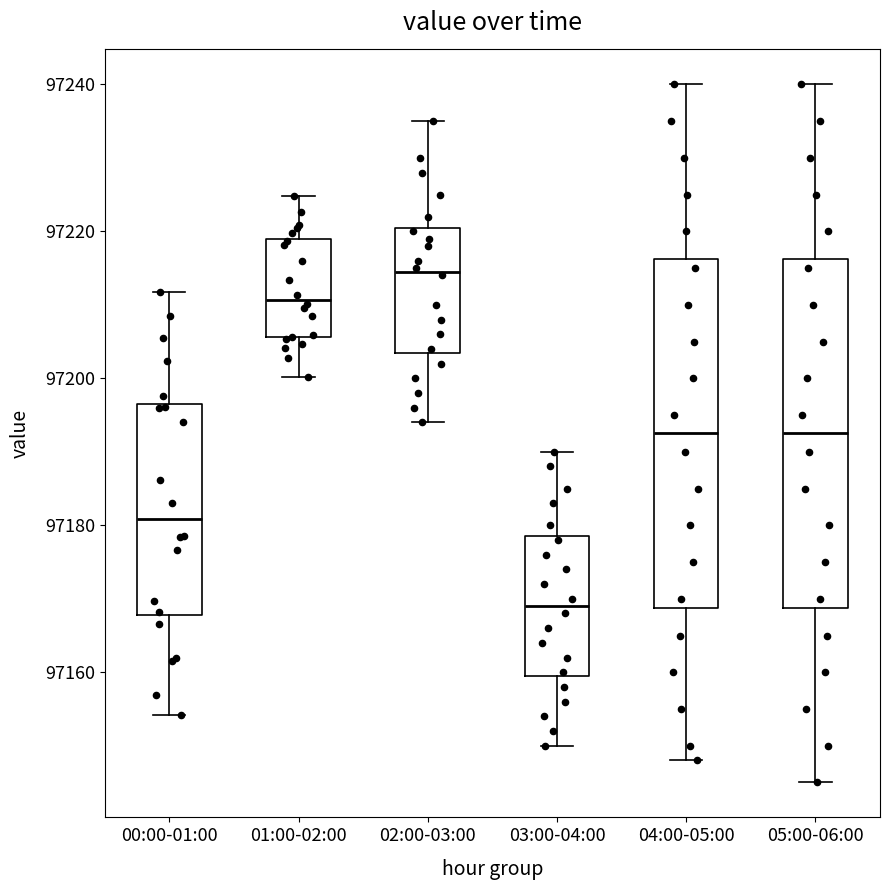

Reading left to right, read every box against the y-axis: the position of its median line, the range the box covers, and the ends of its whiskers. The values are not printed on the chart, so give them approximately, as read against the axis.

00:00-01:00: median 97180, box 97168 to 97196, whiskers 97154 to 97212
01:00-02:00: median 97210, box 97206 to 97218, whiskers 97200 to 97224
02:00-03:00: median 97214, box 97204 to 97220, whiskers 97194 to 97236
03:00-04:00: median 97170, box 97160 to 97178, whiskers 97150 to 97190
04:00-05:00: median 97192, box 97168 to 97216, whiskers 97148 to 97240
05:00-06:00: median 97192, box 97168 to 97216, whiskers 97146 to 97240